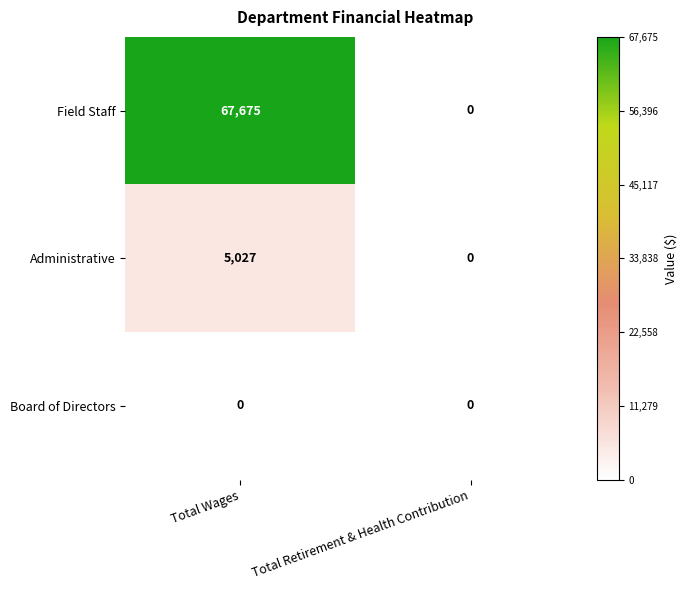

Count the number of data series in this chart.

3